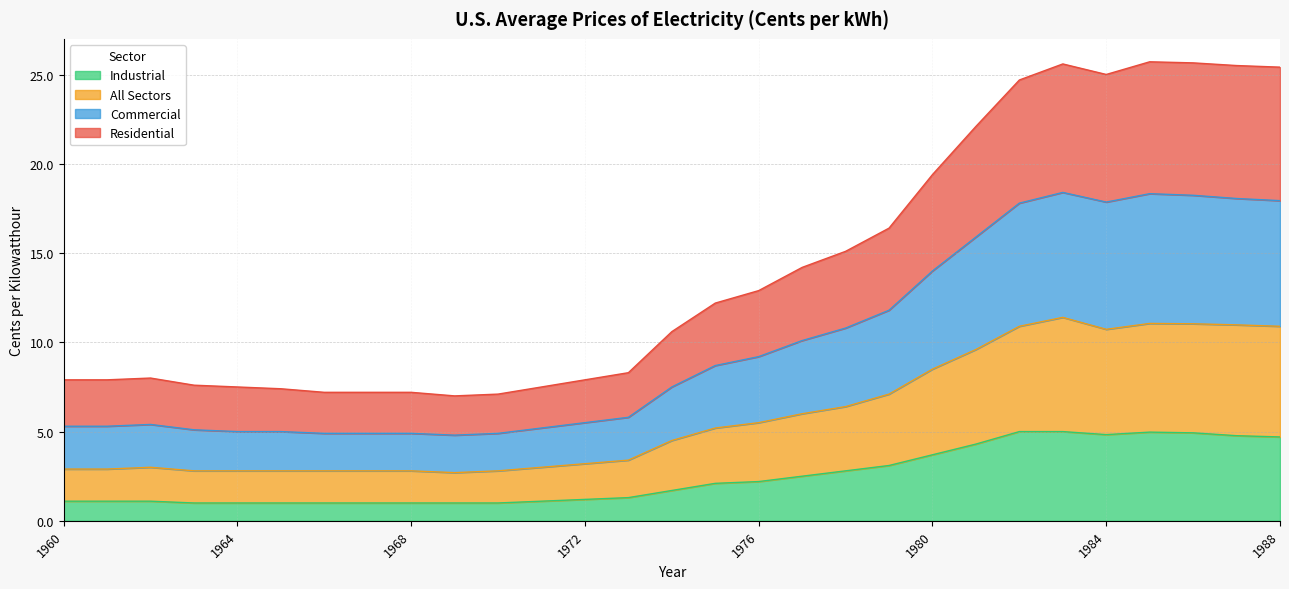

How many lines are shown in the chart?

4